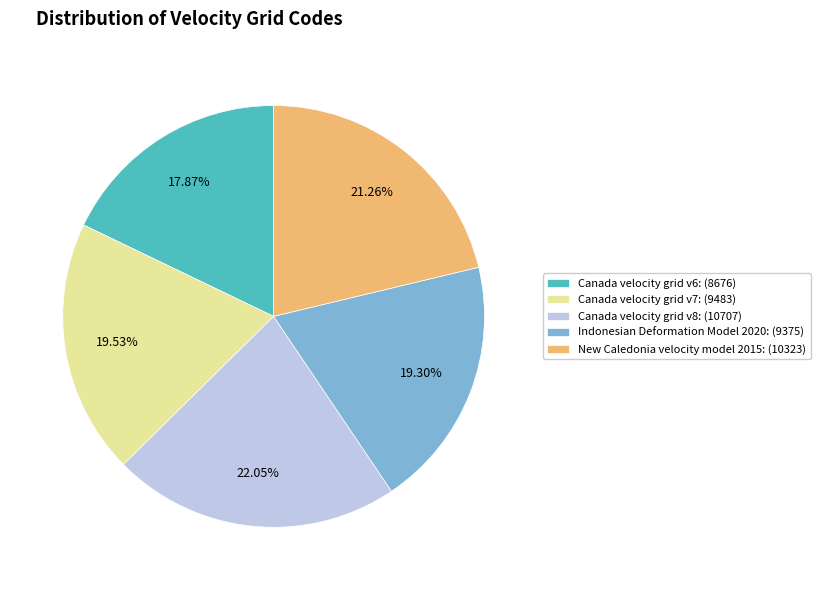

Does Canada velocity grid v8 represent more than half of the total?

No